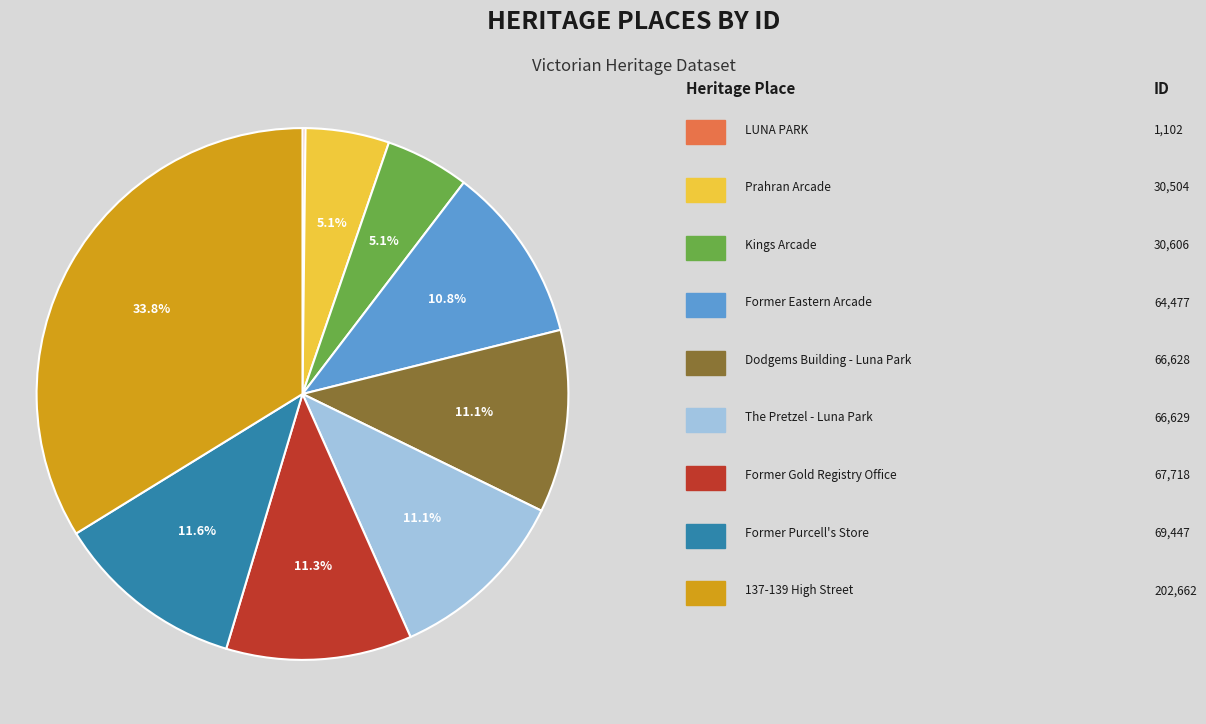

Is there any slice that represents more than half of the pie?

No